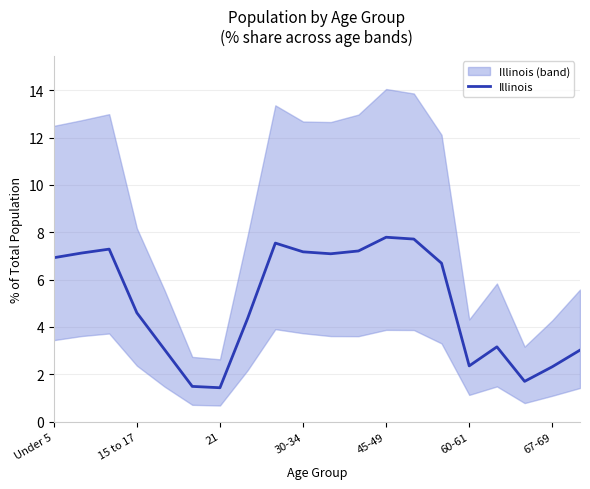

At which label does Illinois first exceed 6?

Under 5